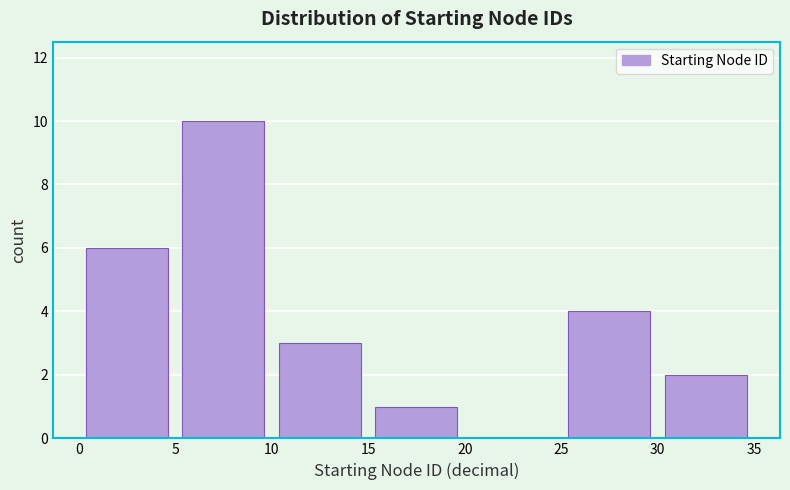

Reading left to right, transcribe this chart: for each bar, give the range it covers on the x-axis and its height. The values are not printed on the chart, so give them approximately, as read against the axis.

0 to 5: 6
5 to 10: 10
10 to 15: 3
15 to 20: 1
20 to 25: 0
25 to 30: 4
30 to 35: 2